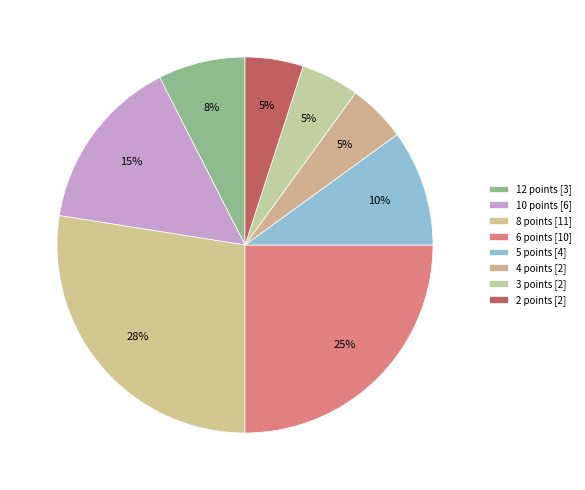

Between 6 points and 3 points, which is larger?

6 points